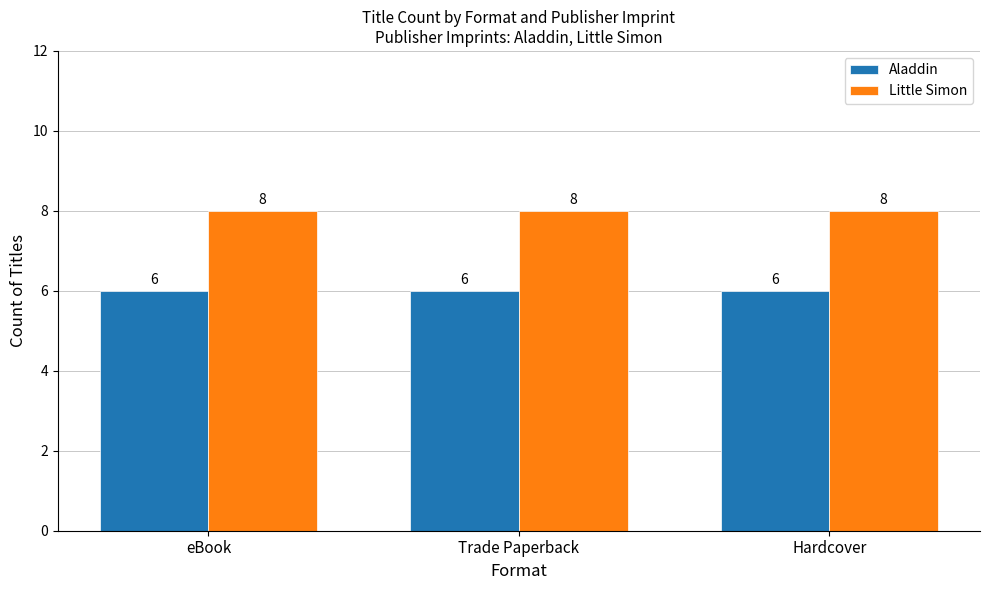

Reading left to right, list all the values displayed in this chart.

Aladdin: 6	6	6
Little Simon: 8	8	8